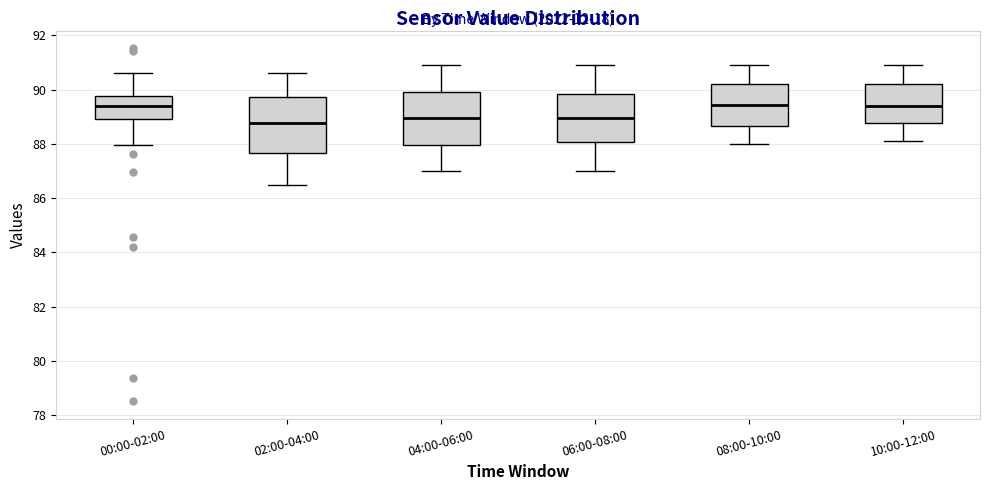

Where does the lower whisker of the box for 02:00-04:00 end on the y-axis? The values are not printed on the chart, so give them approximately, as read against the axis.

86.6